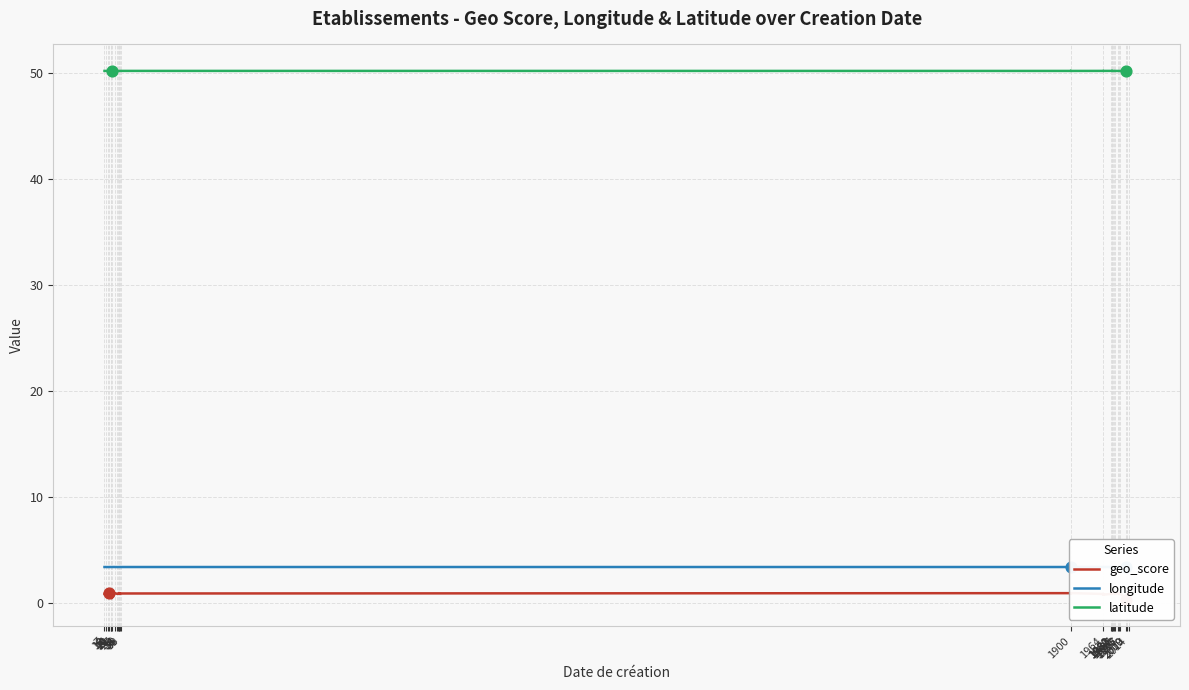

Which series has the widest spread of Y values?

geo_score